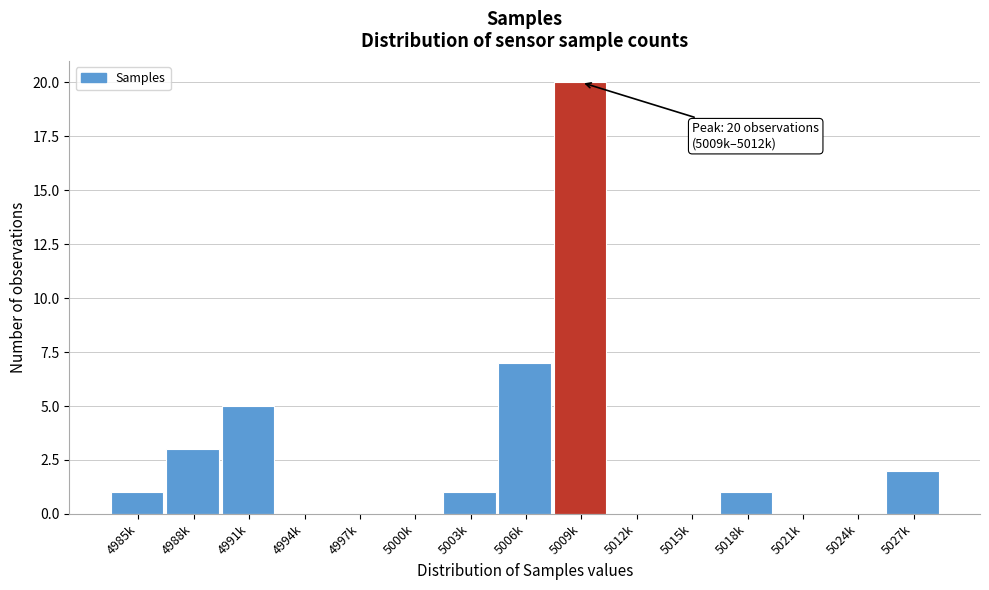

Reading right to left, extract all data points from this chart.

5027k=2	5024k=0	5021k=0	5018k=1	5015k=0	5012k=0	5009k=20	5006k=7	5003k=1	5000k=0	4997k=0	4994k=0	4991k=5	4988k=3	4985k=1